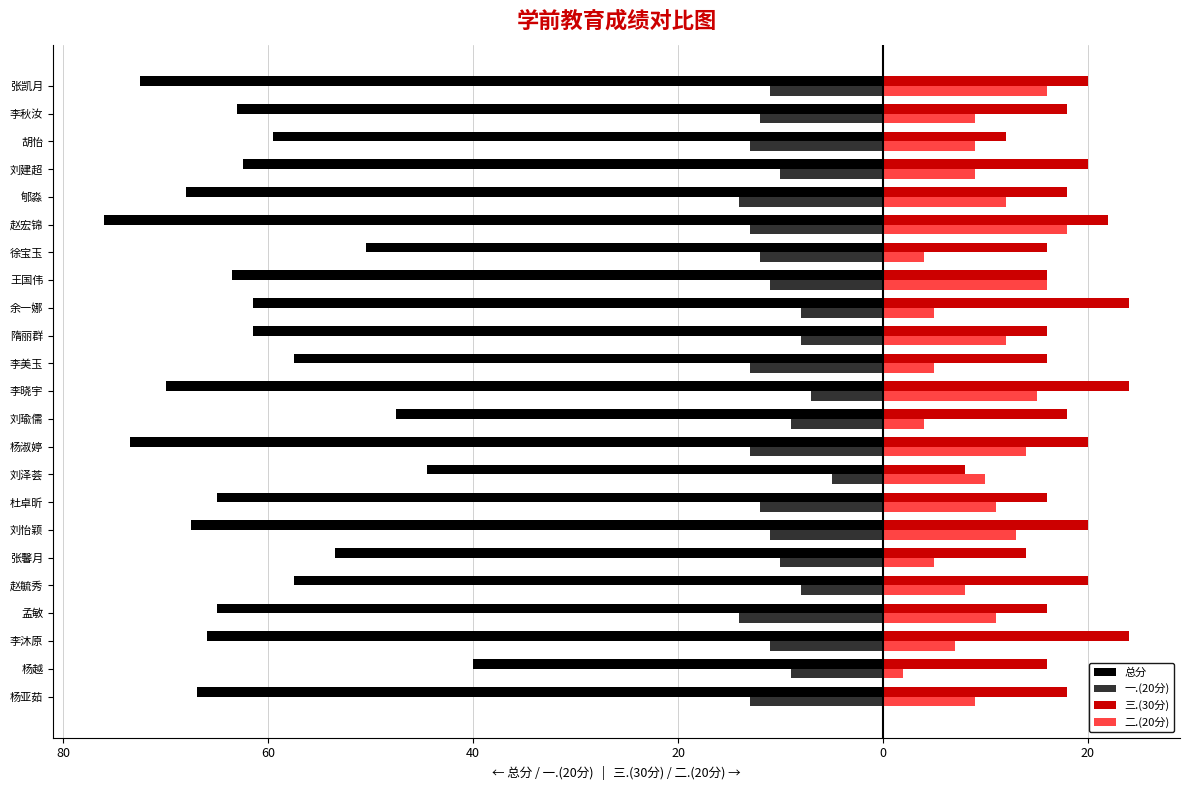

What are all the series names shown in the legend?

总分, 一.(20分), 三.(30分), 二.(20分)